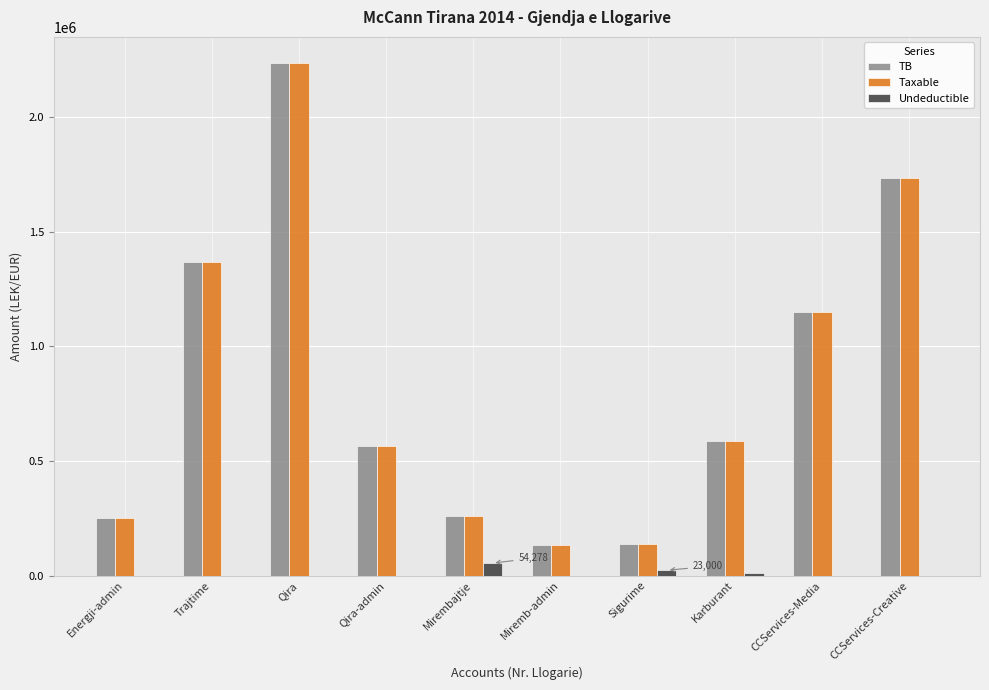

At which label is Taxable closest to 1186051?

CCServices-Media